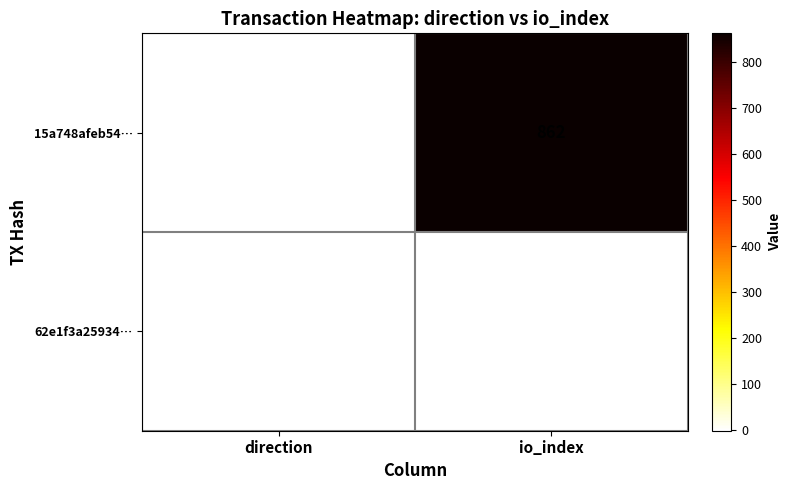

The value of 15a748afeb54… at direction is -2. True or false?

False